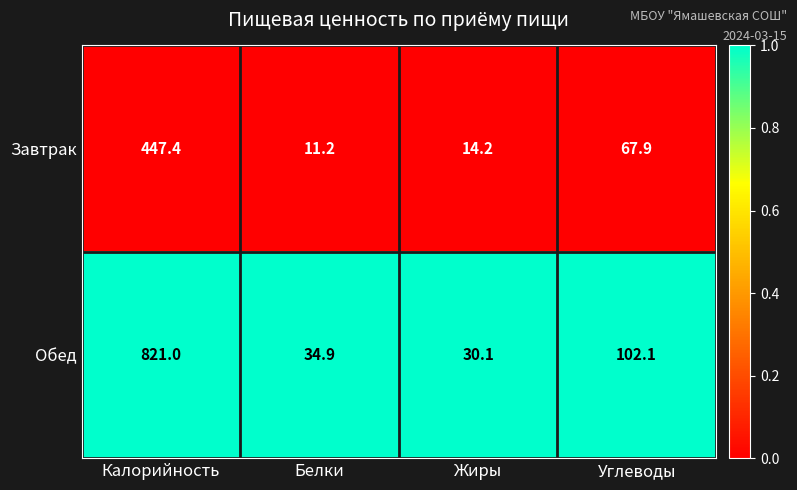

Is it true that Завтрак equals 447.4 at Калорийность?

True